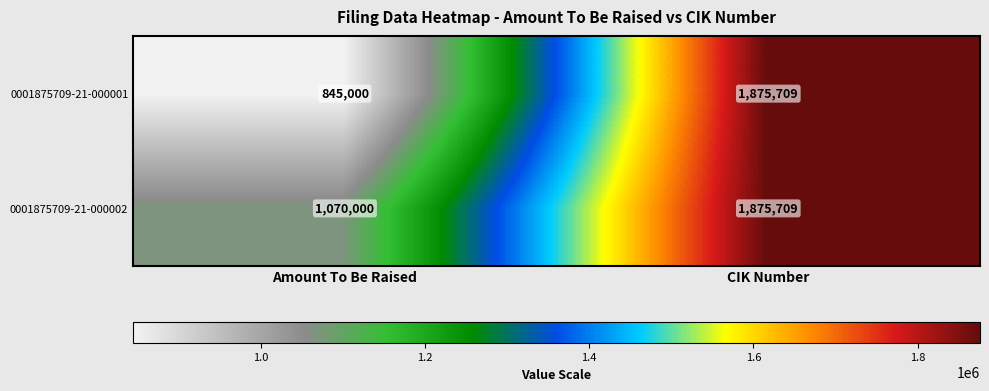

Reading right to left, list all the values displayed in this chart.

0001875709-21-000001: CIK Number=1875709	Amount To Be Raised=845000
0001875709-21-000002: CIK Number=1875709	Amount To Be Raised=1070000